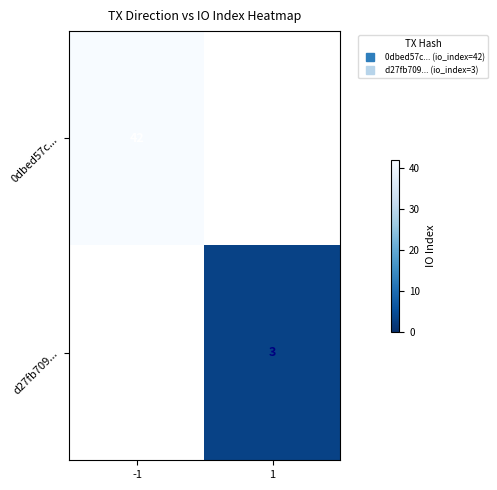

What is the approximate value of d27fb709... at 1?

3